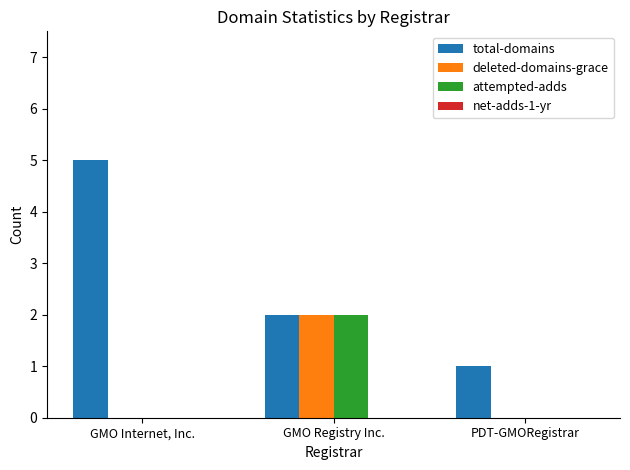

Reading left to right, extract all data points from this chart.

total-domains: GMO Internet, Inc.=5	GMO Registry Inc.=2	PDT-GMORegistrar=1
deleted-domains-grace: GMO Internet, Inc.=0	GMO Registry Inc.=2	PDT-GMORegistrar=0
attempted-adds: GMO Internet, Inc.=0	GMO Registry Inc.=2	PDT-GMORegistrar=0